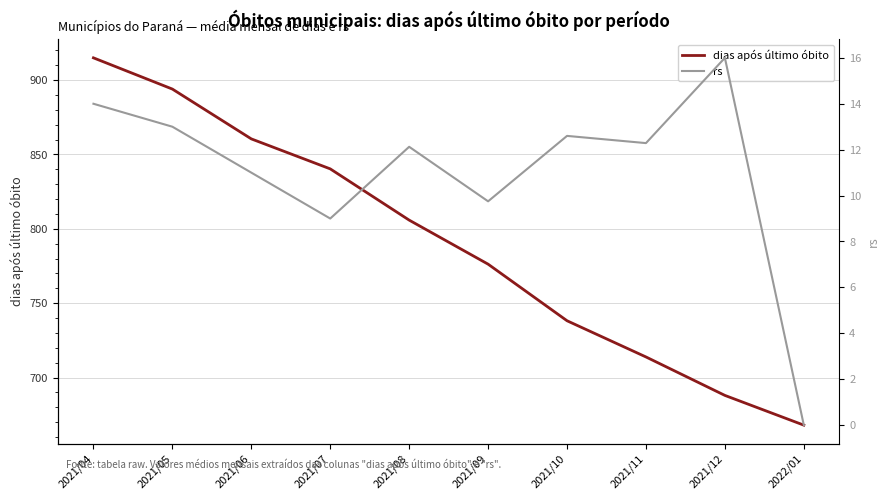

What is the total value across all series at 2021/04?

929.0